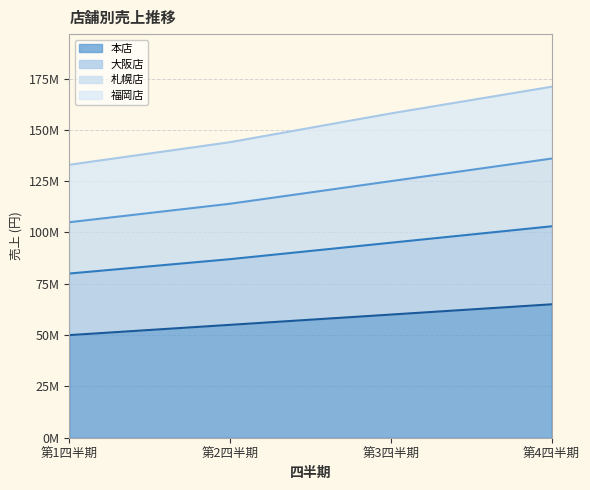

Count the number of categories in the chart.

4